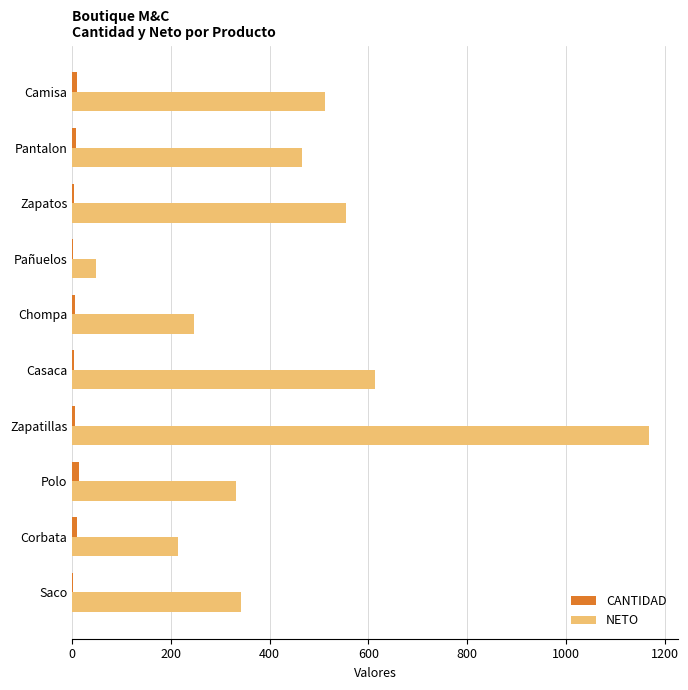

Which series has the largest total across all categories?

NETO